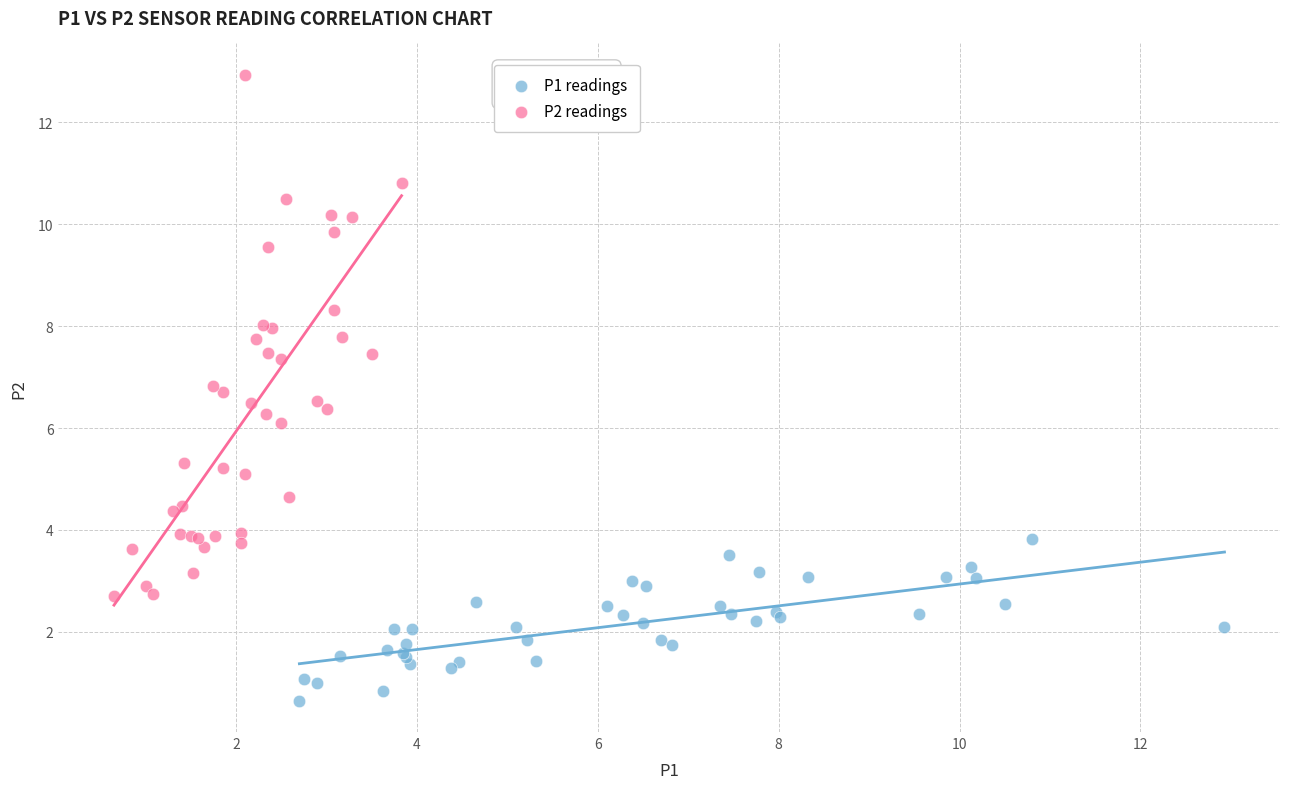

Which series contains the highest Y value?

P2 readings